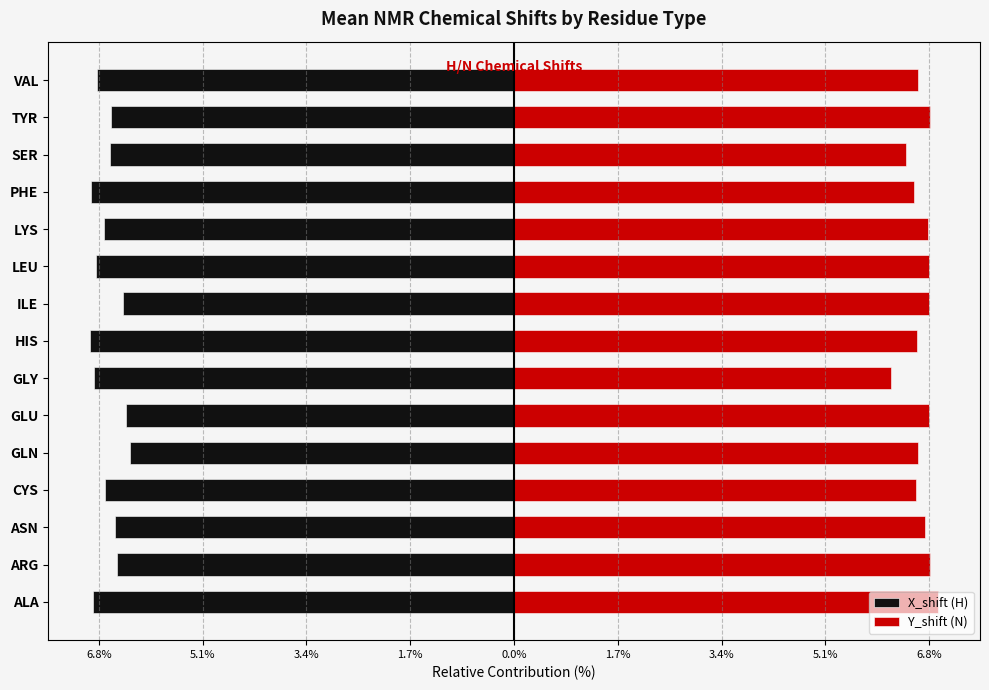

Reading right to left, extract all data points from this chart.

X_shift (H): -6.8	-6.6	-6.6	-6.9	-6.7	-6.8	-6.4	-6.9	-6.9	-6.3	-6.3	-6.7	-6.5	-6.5	-6.9
Y_shift (N): 6.6	6.8	6.4	6.5	6.8	6.8	6.8	6.6	6.2	6.8	6.6	6.6	6.7	6.8	6.9